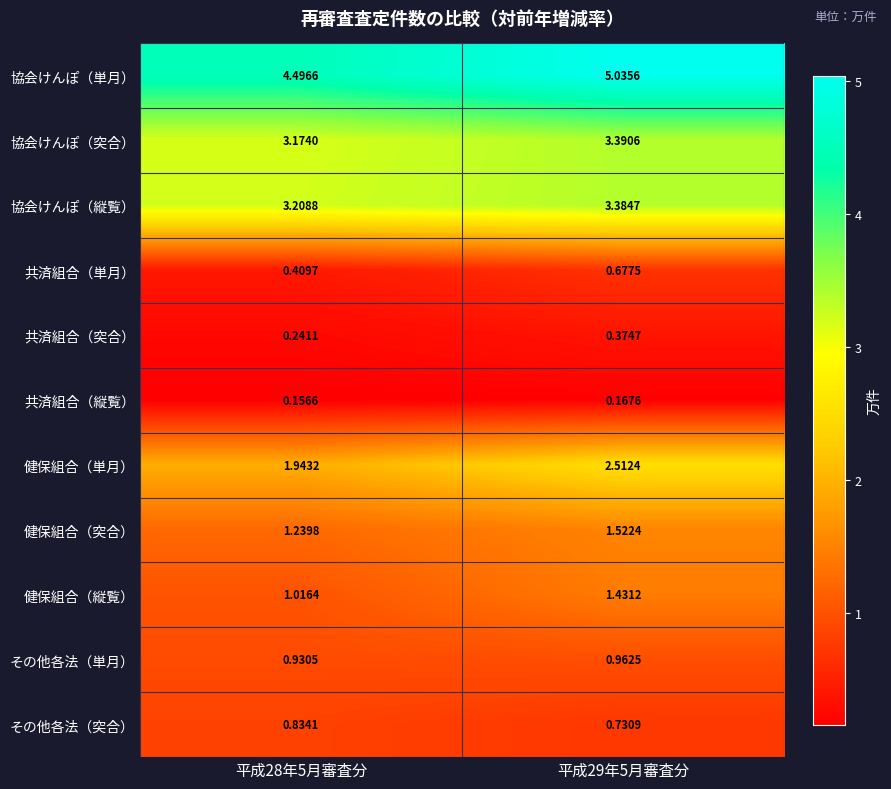

List the series in order of their peak value, highest first.

協会けんぽ（単月）, 協会けんぽ（突合）, 協会けんぽ（縦覧）, 健保組合（単月）, 健保組合（突合）, 健保組合（縦覧）, その他各法（単月）, その他各法（突合）, 共済組合（単月）, 共済組合（突合）, 共済組合（縦覧）